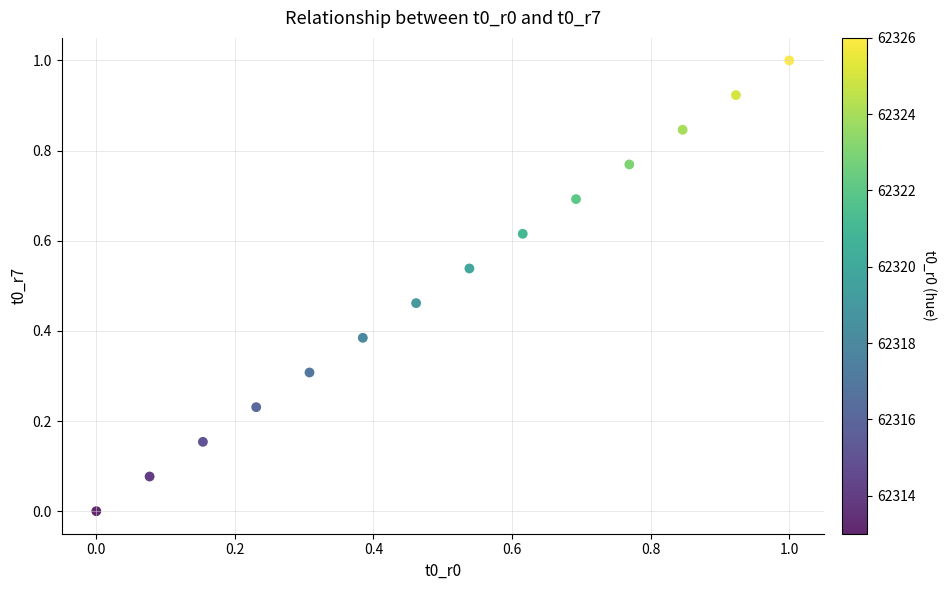

What is the range of Y values (max minus min)?

1.0